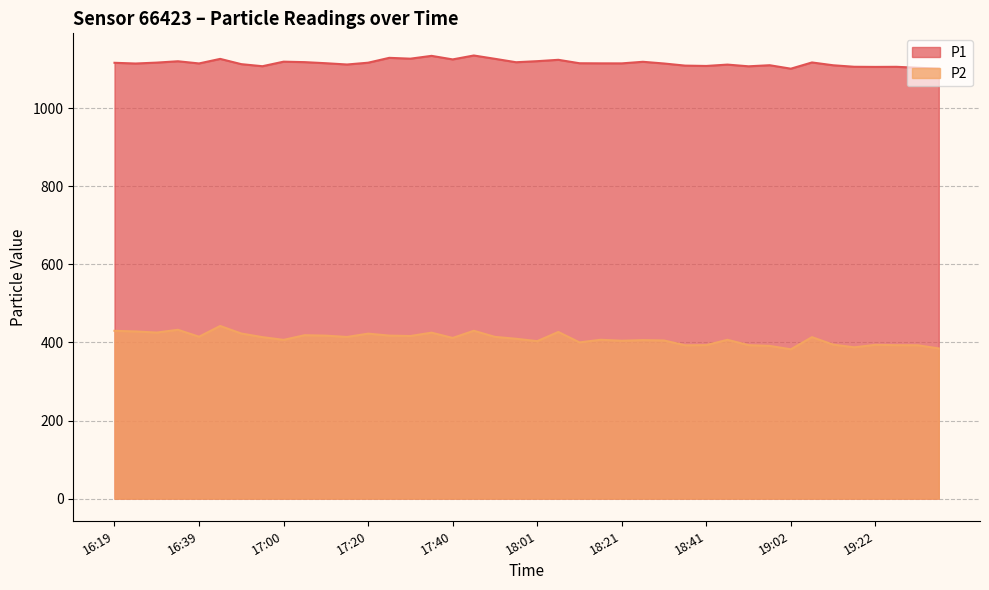

What is the total value across all series at 16:19?

1546.1